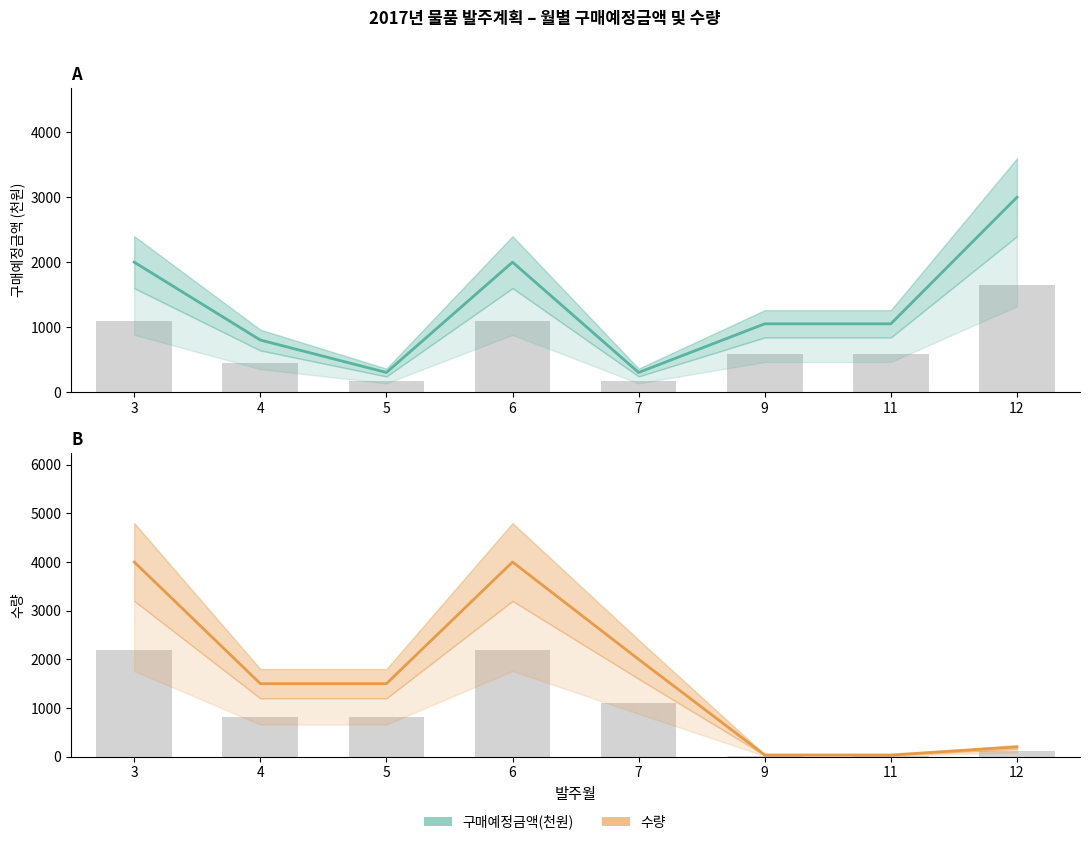

How many series are shown in this chart?

2